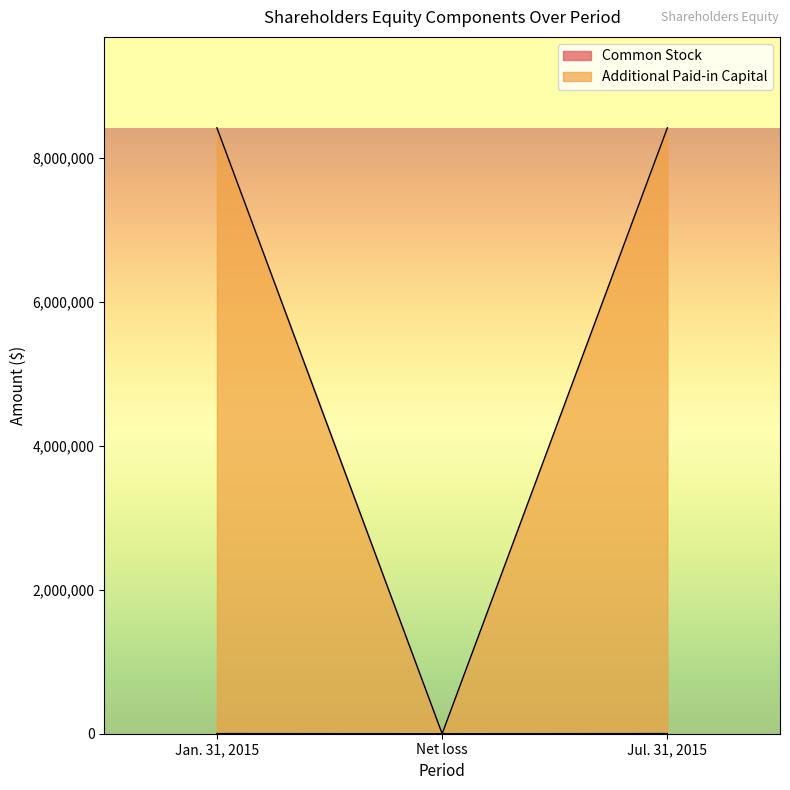

Rank the series by their average value, from lowest to highest.

Common Stock, Additional Paid-in Capital